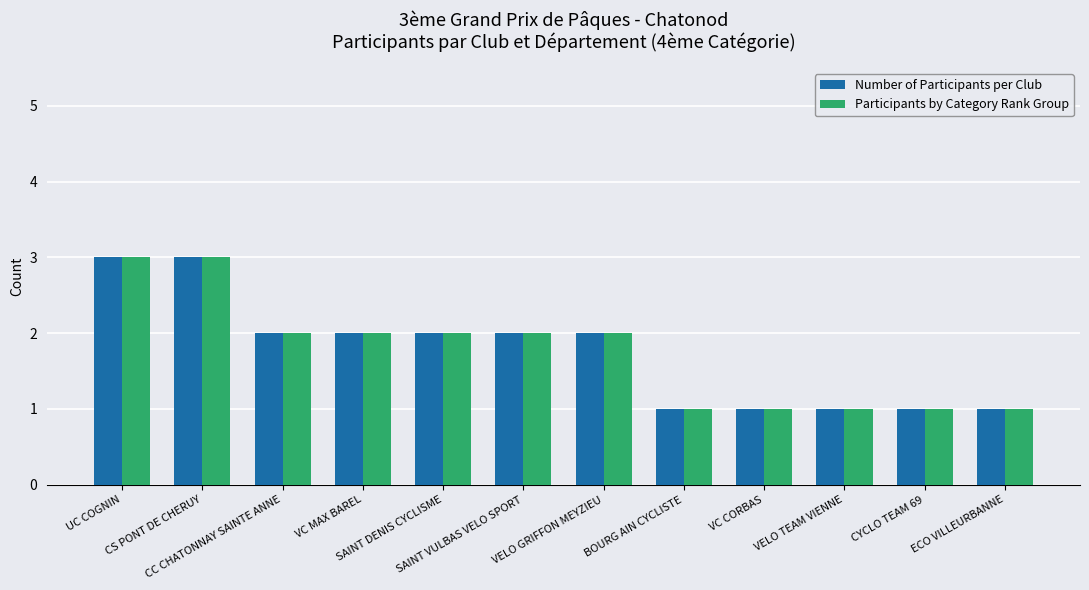

Read the Participants by Category Rank Group value at CYCLO TEAM 69.

1